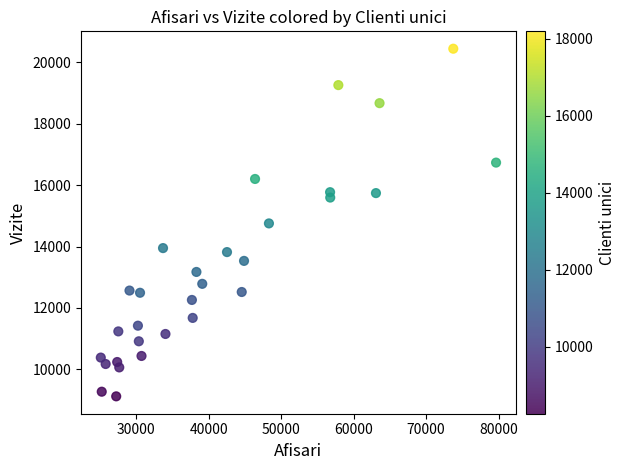

What is the range of Y values (max minus min)?

11321